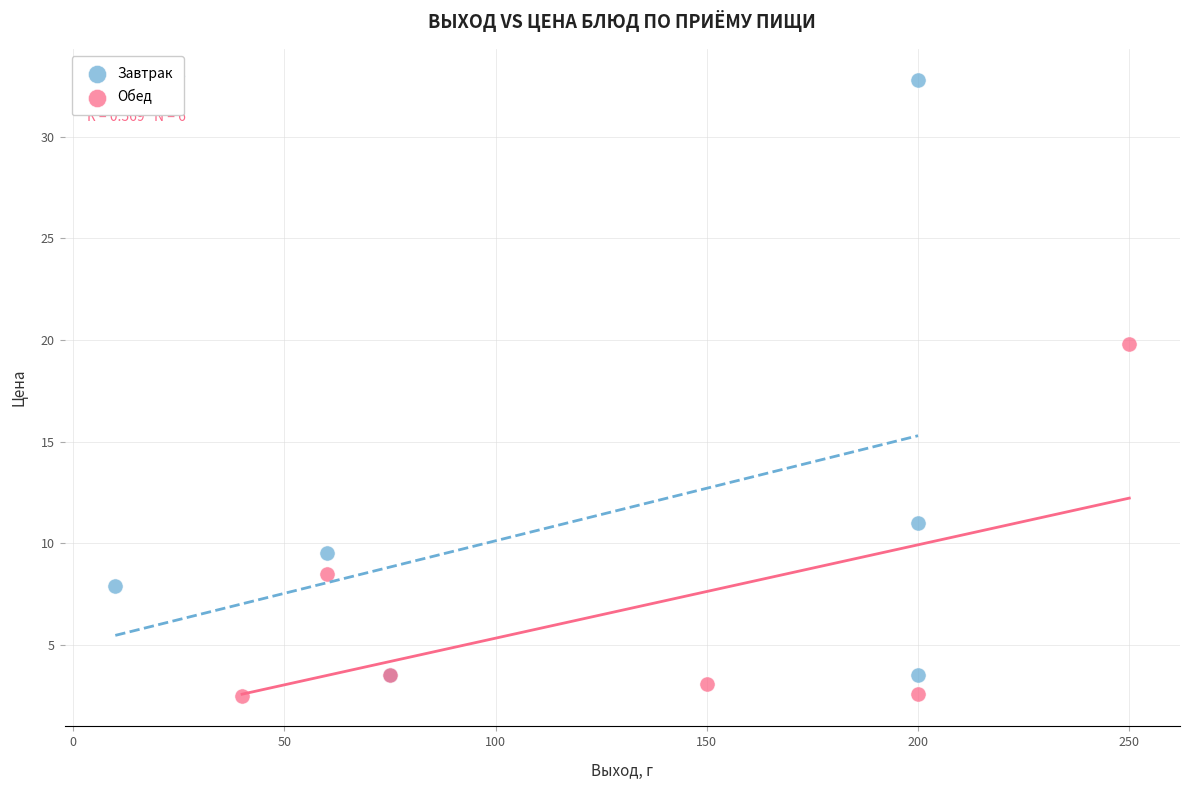

Which series has the widest spread of Y values?

Завтрак